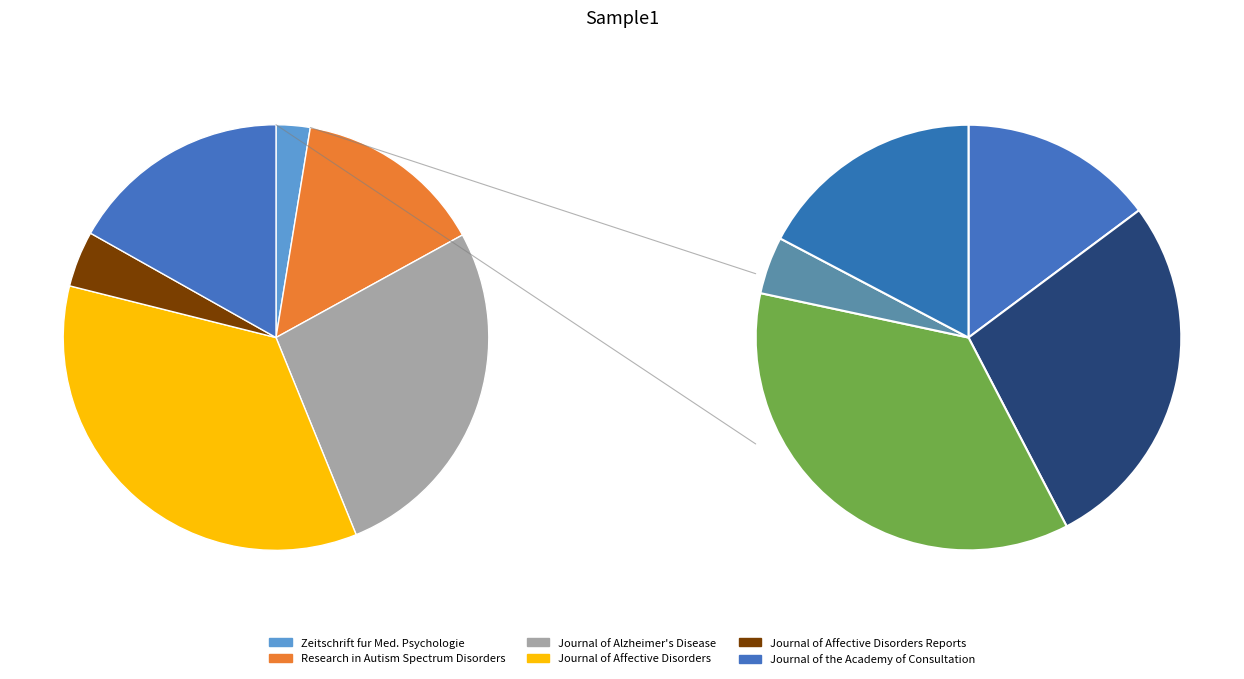

Is it true that Journal of Affective Disorders Reports is 1% of the pie?

False